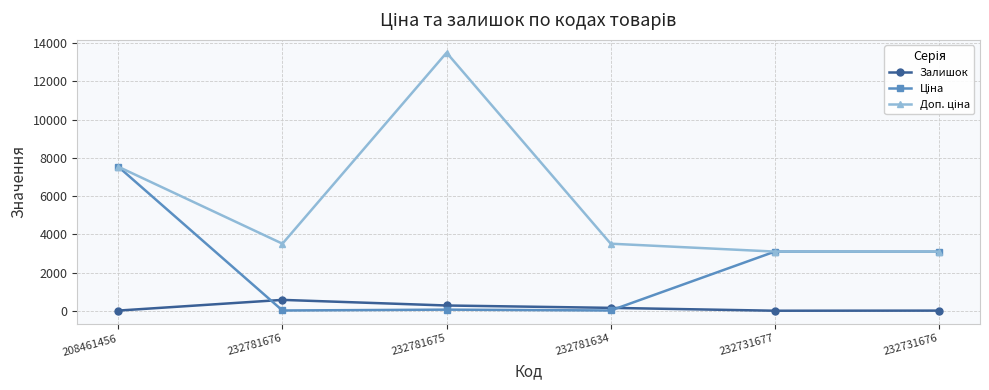

At which category does Залишок reach its first local peak?

232781676